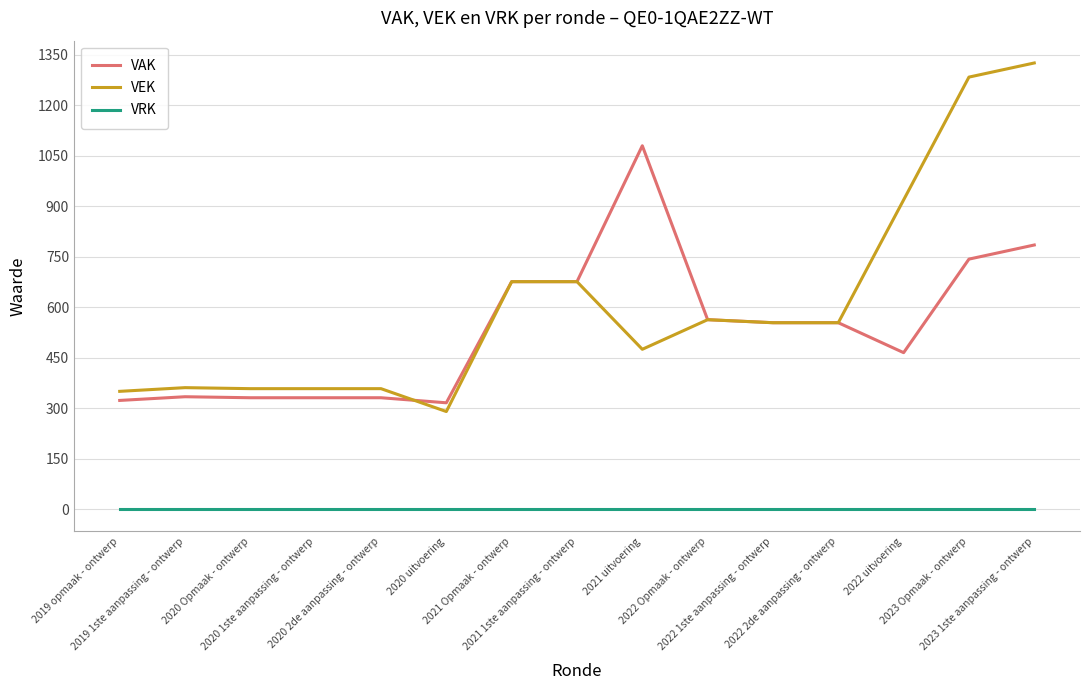

What is the maximum value for VEK?

1326